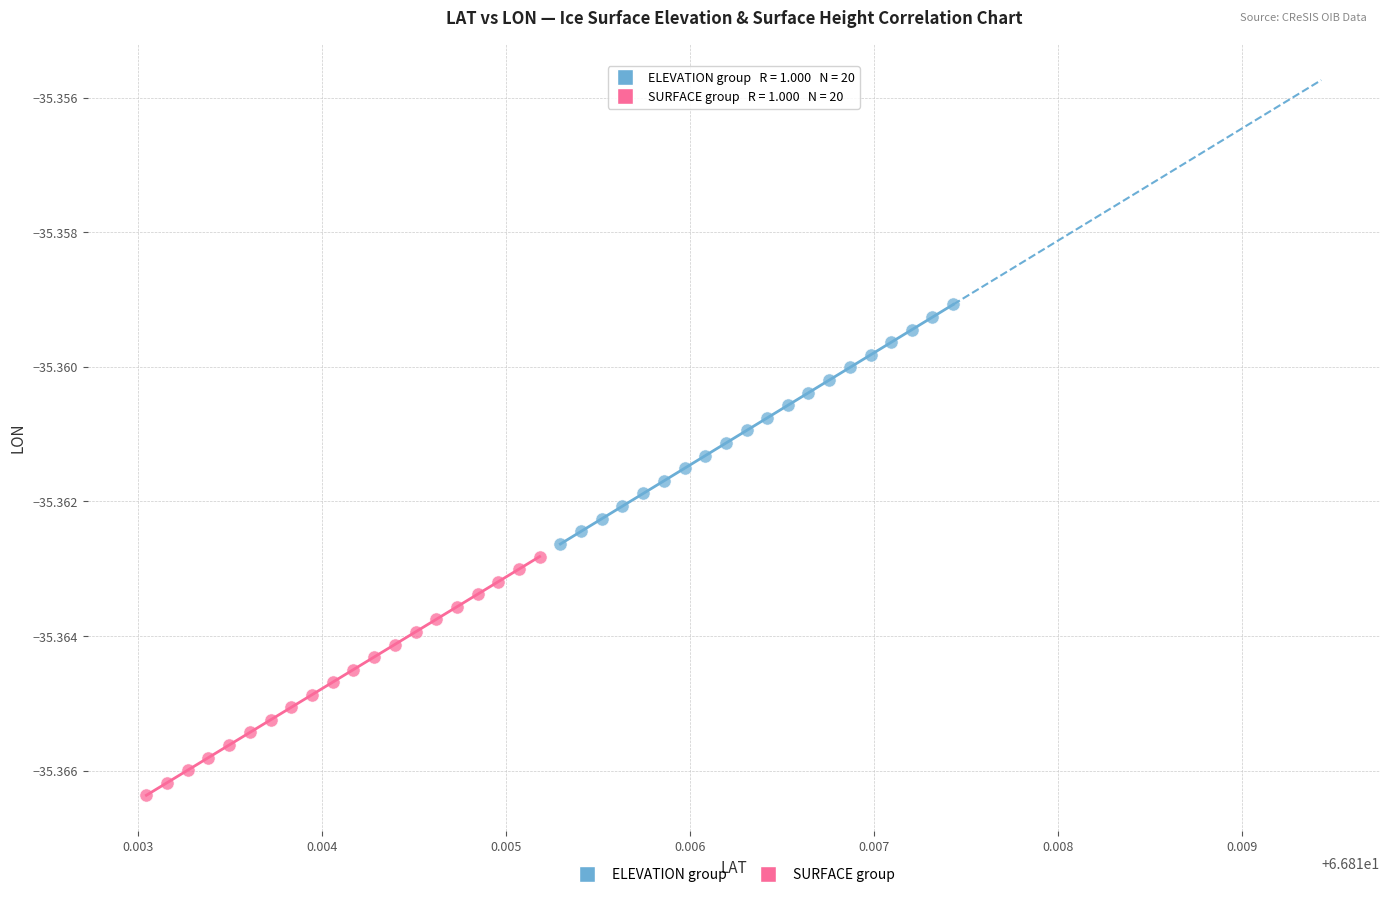

Which series has the widest spread of Y values?

ELEVATION group